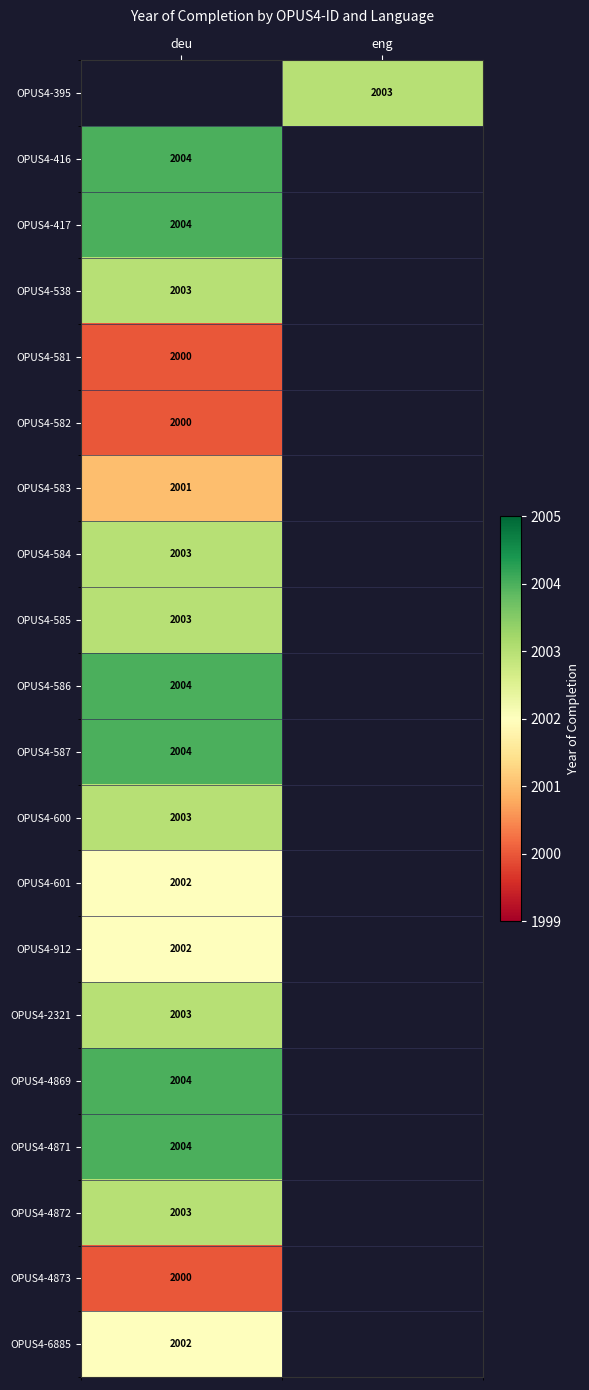

The OPUS4-538 series shows 3458 at deu. True or false?

False